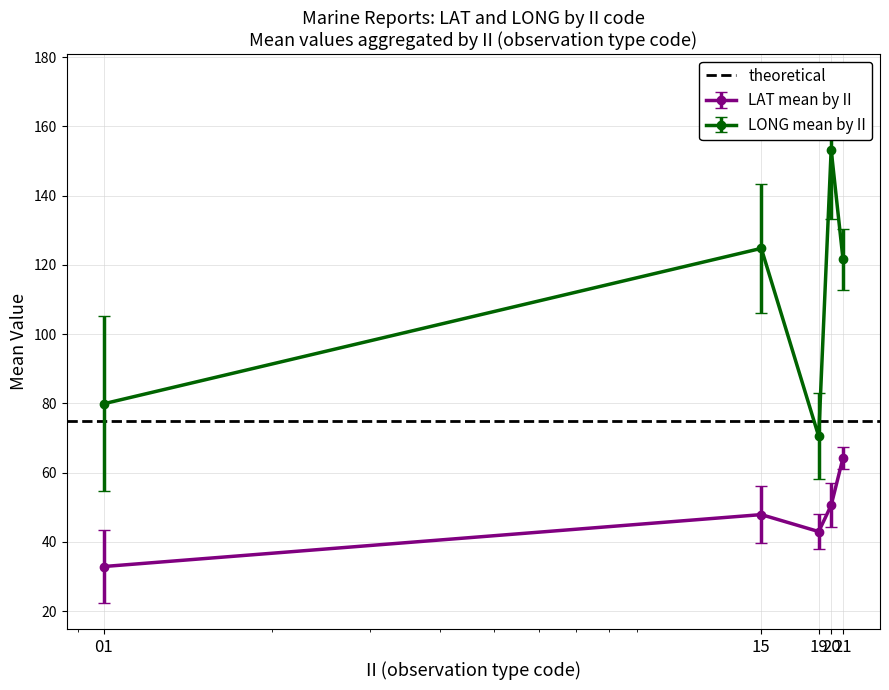

What is the value of the LONG mean by II point at the 3rd from the left?

70.5